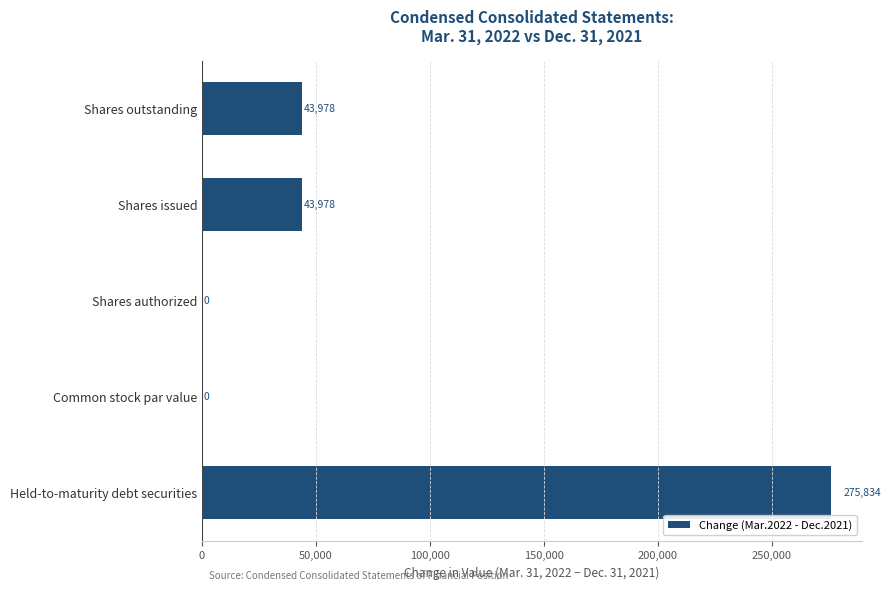

How many data points does each series have?

5